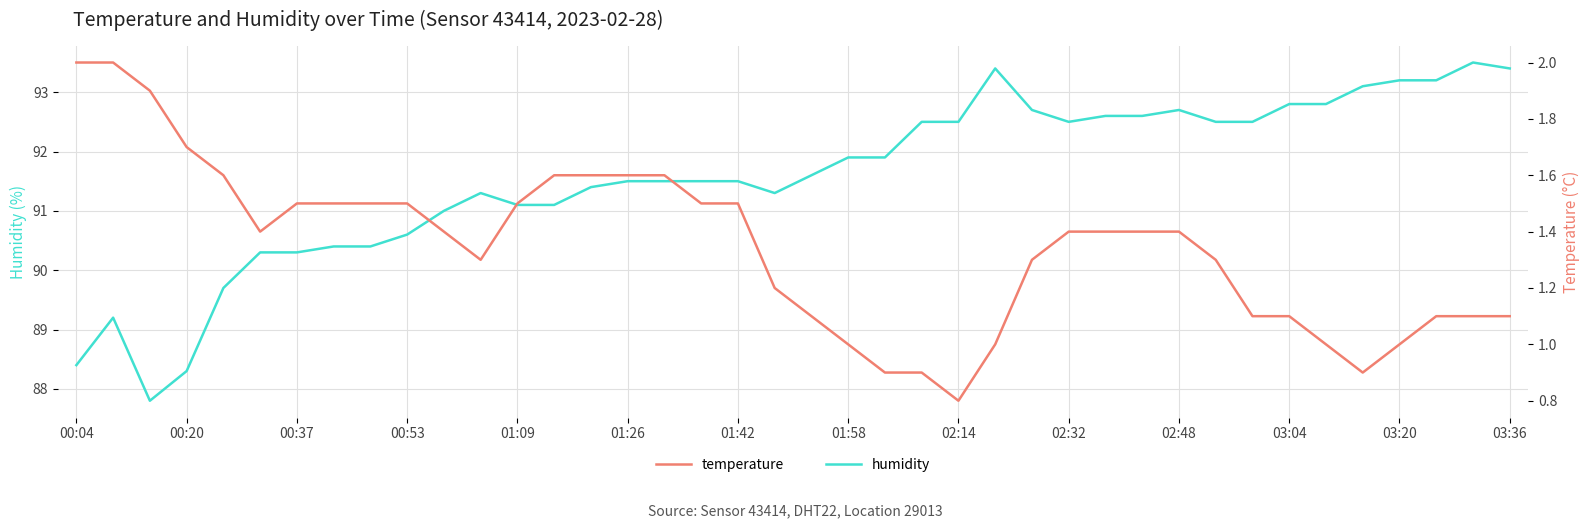

How many data points in humidity are above 91?

29